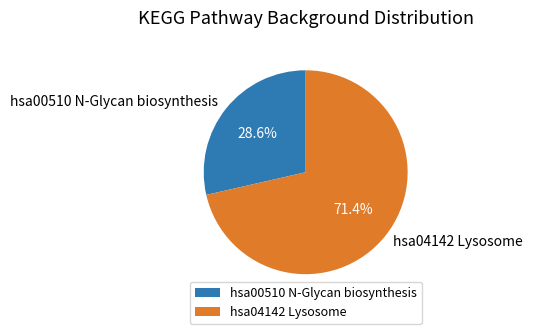

To the nearest percent, what is the average slice percentage?

50%